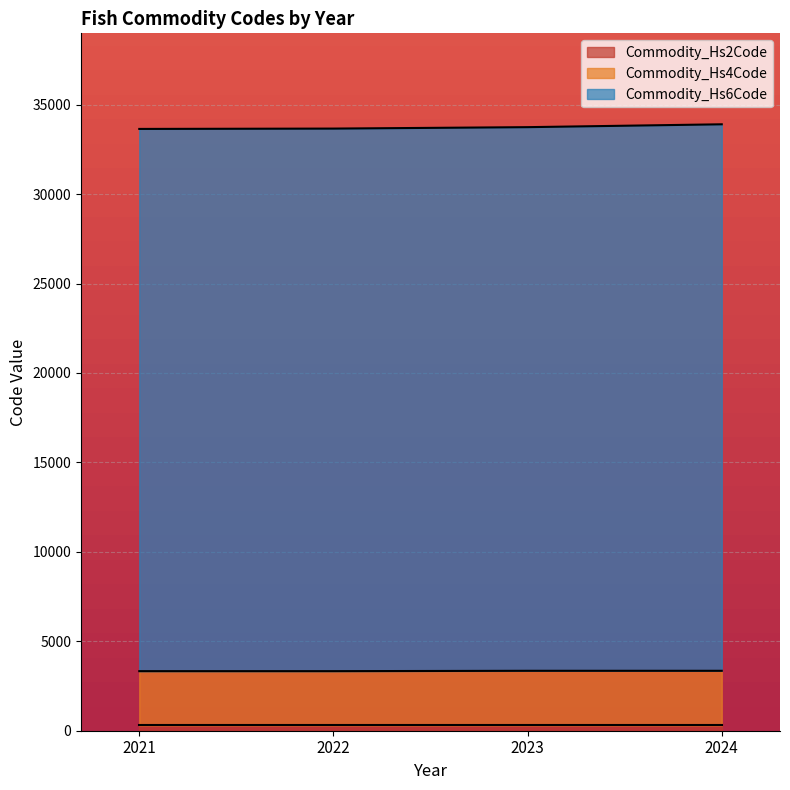

What is the difference between the second highest and minimum values in the Commodity_Hs4Code series?

20